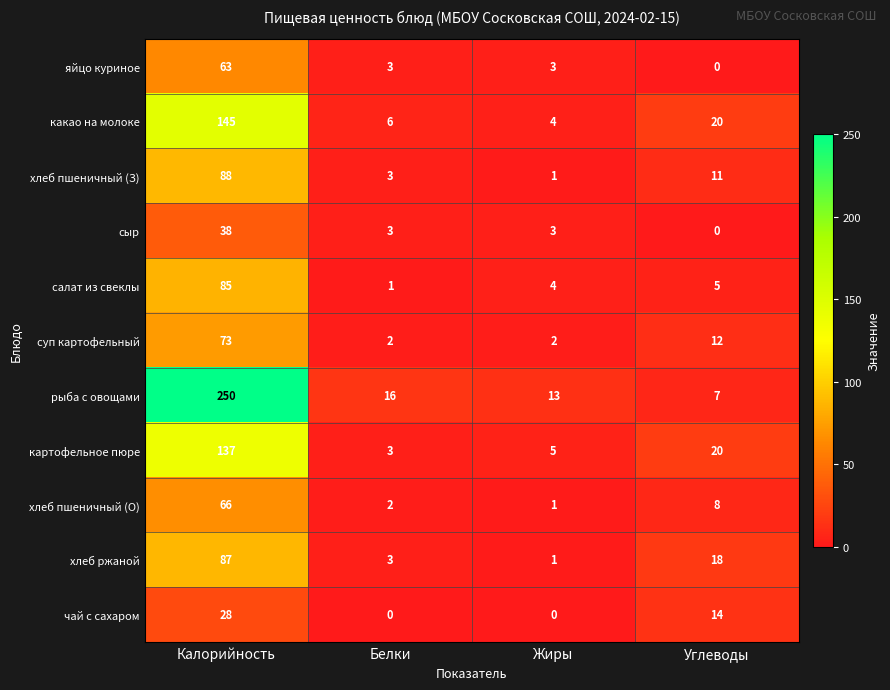

Which series changed the most between Жиры and Углеводы?

хлеб ржаной